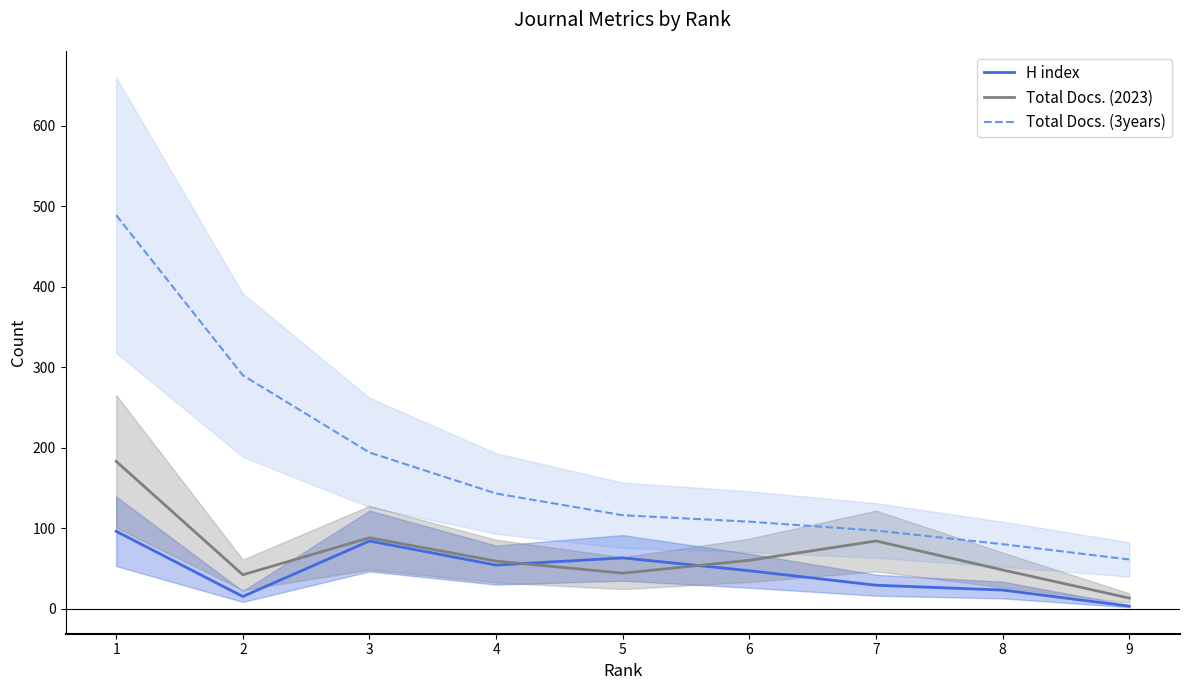

Which category has the lowest value across all series?

9